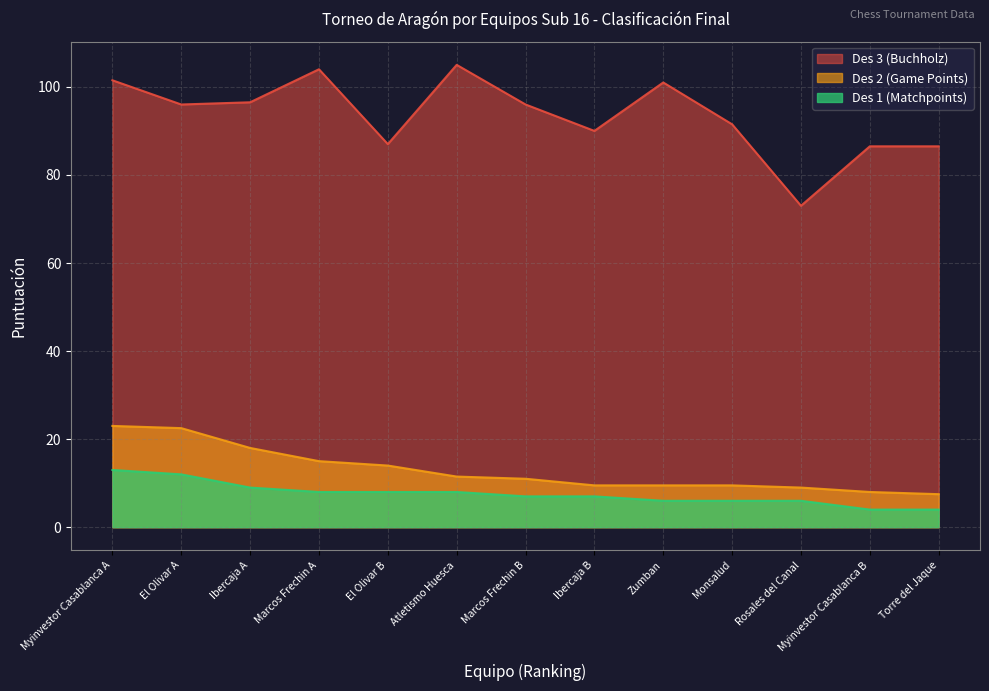

What is the maximum value for Des 3 (Buchholz)?

105.0